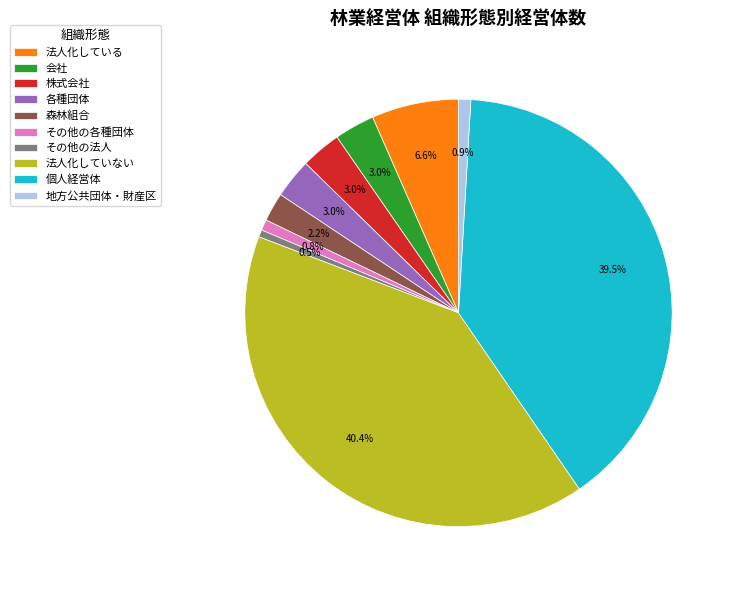

Which slice is the largest?

法人化していない